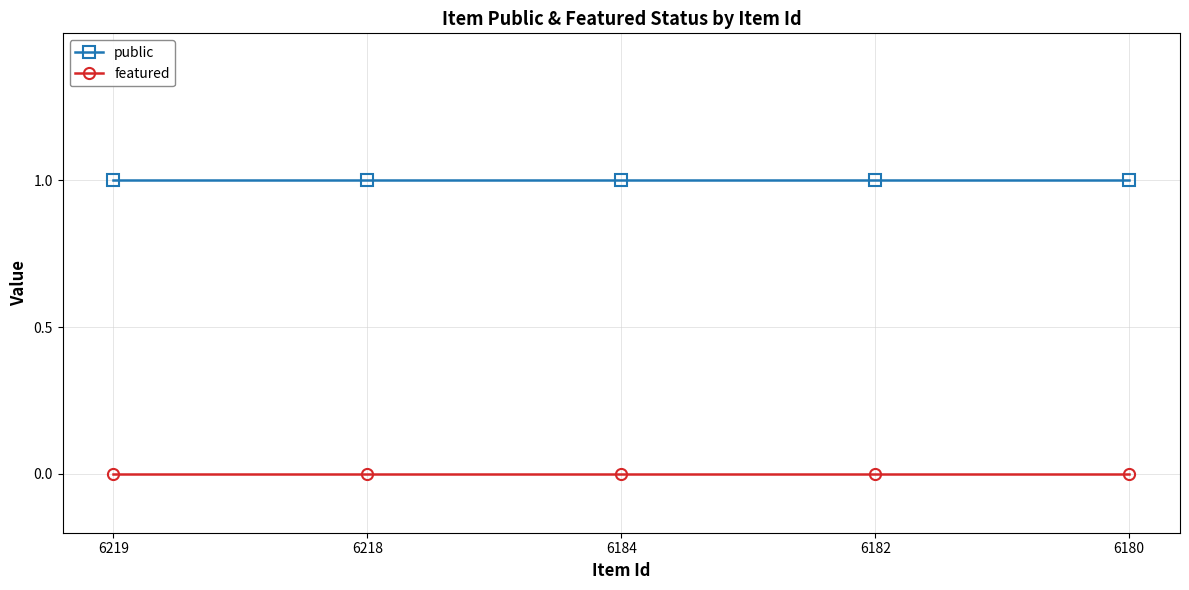

True or false: featured and public intersect in this chart.

False